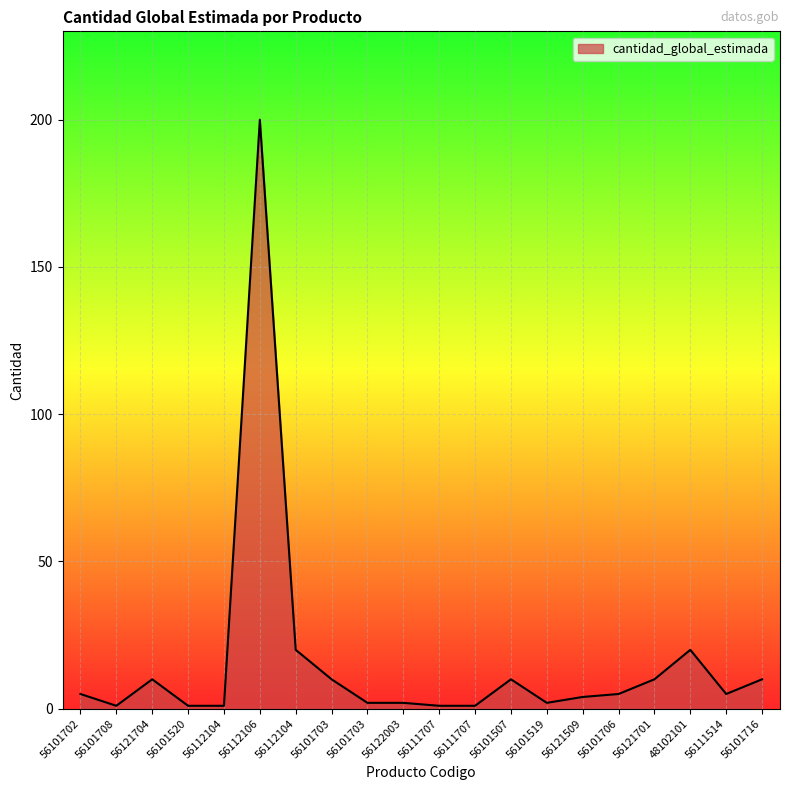

Reading right to left, extract all data points from this chart.

10	5	20	10	5	4	2	10	1	1	2	2	10	20	200	1	1	10	1	5